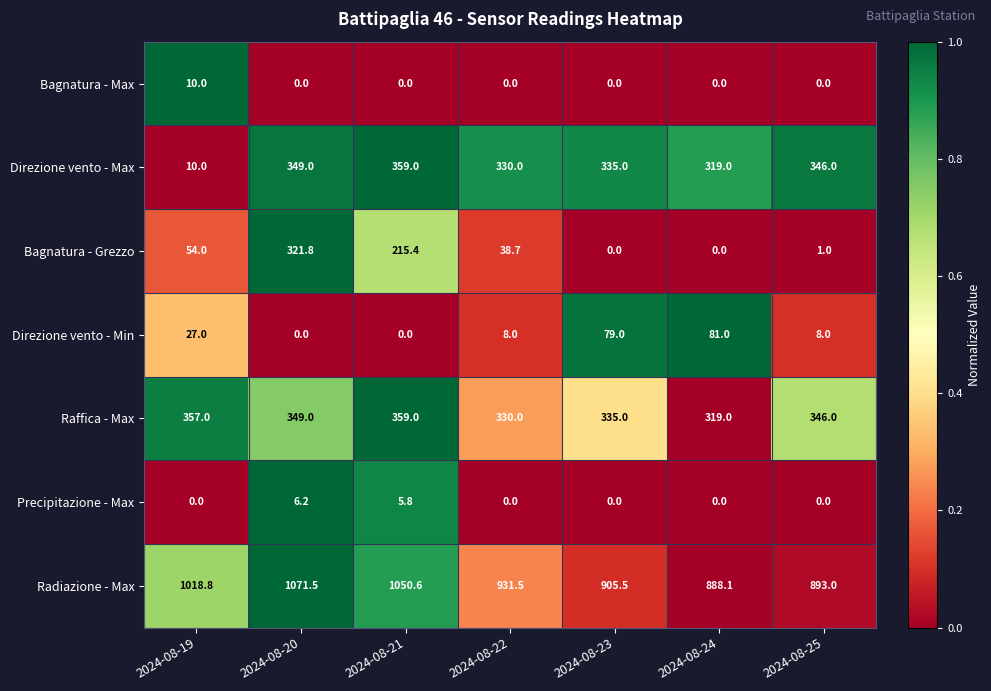

At how many categories does at least one series exceed 0?

7